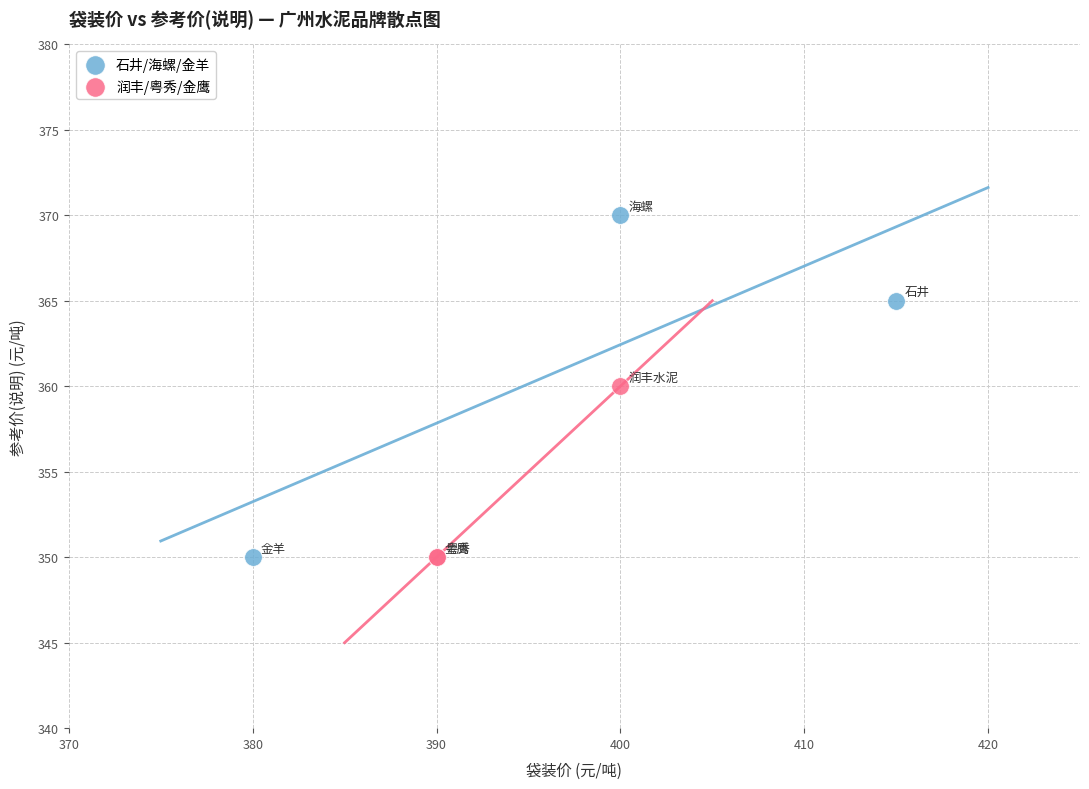

Which series reaches the maximum Y coordinate?

石井/海螺/金羊